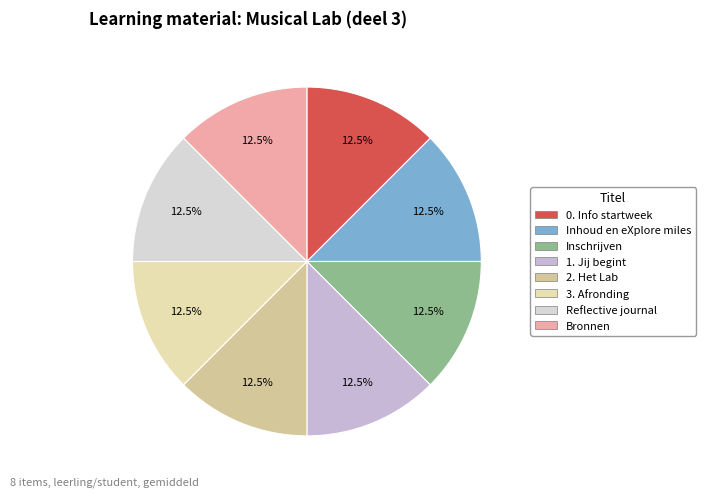

How many slices are in this pie chart?

8